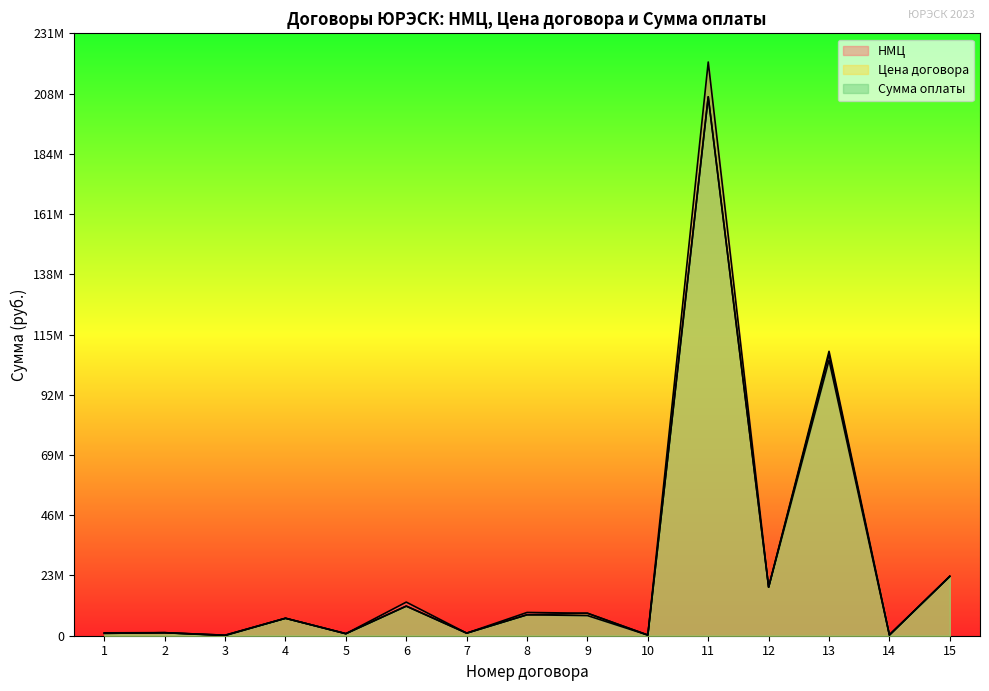

Between 1 and 8, which is larger?

8